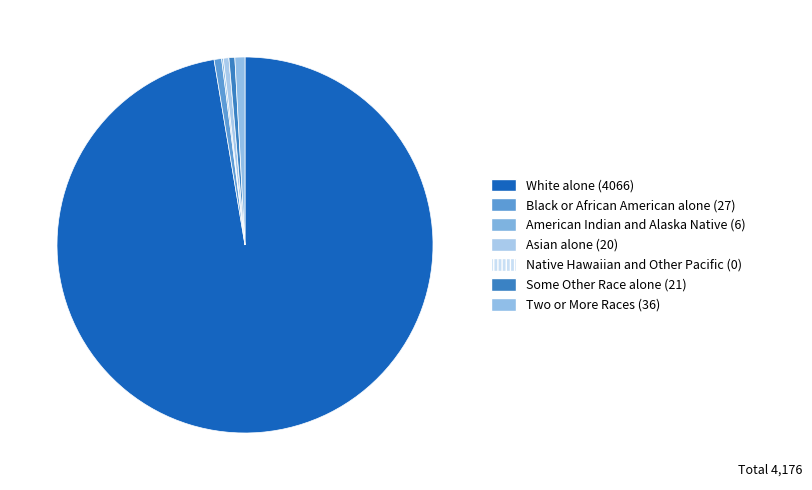

Which slice represents more than half of the pie?

White alone